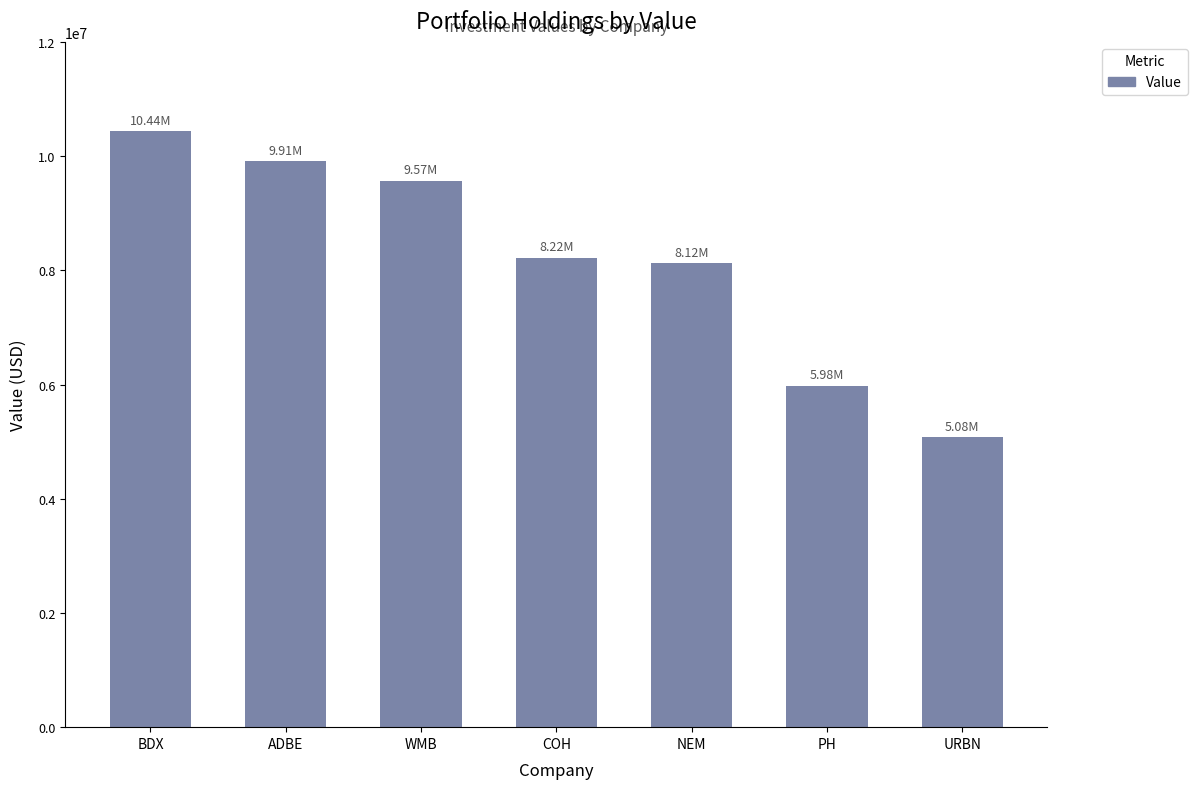

What is the approximate value at WMB?

9568000